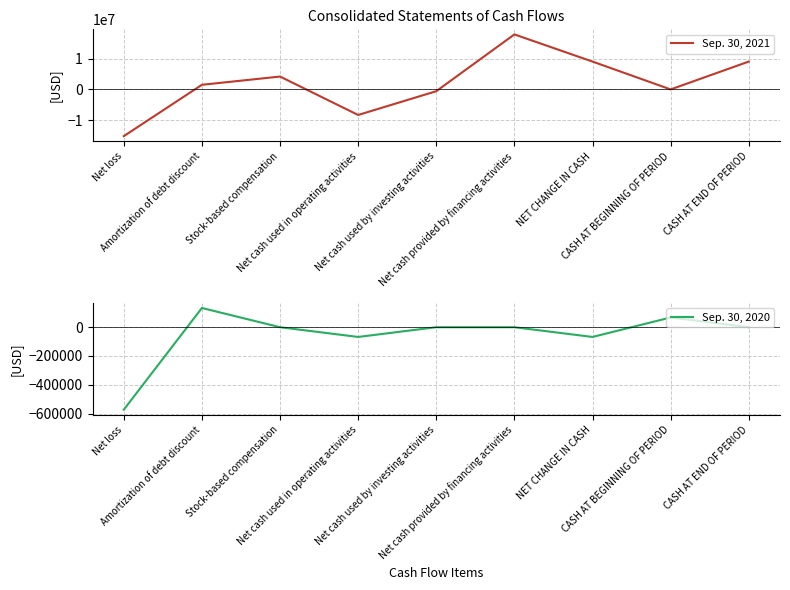

Between Amortization of debt discount and Net cash provided by financing activities, which series saw the biggest shift?

Sep. 30, 2021